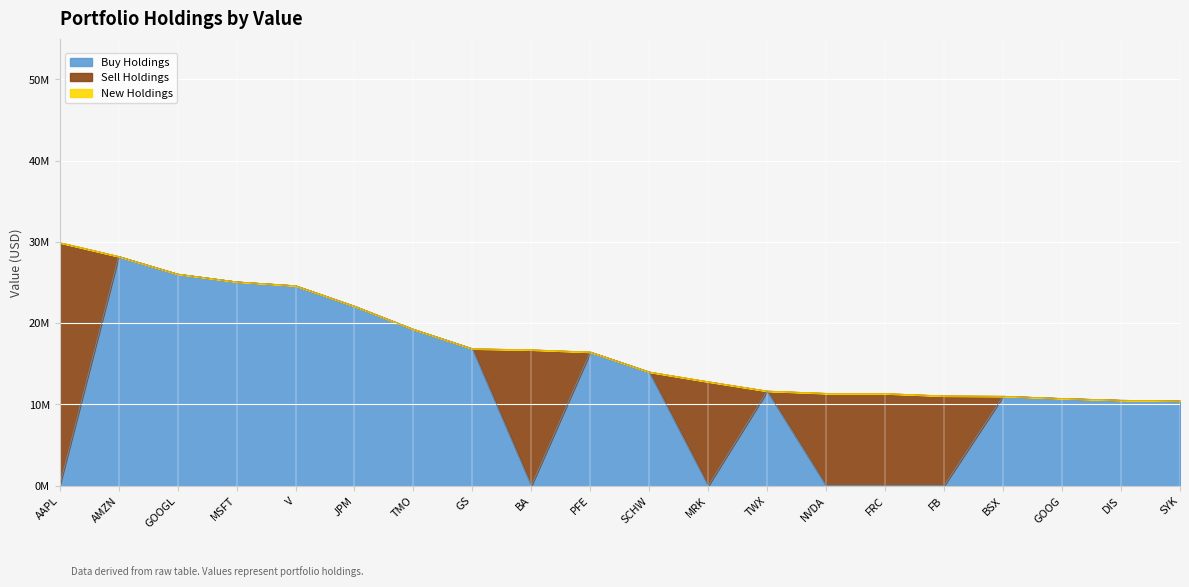

At which category is the sum across all series the highest?

AAPL